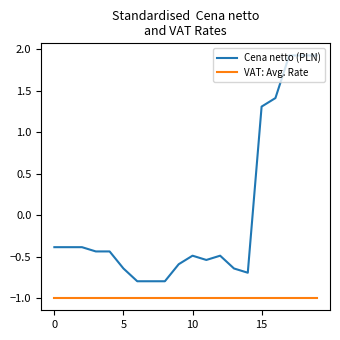

Which series has the largest total across all categories?

Cena netto (PLN)